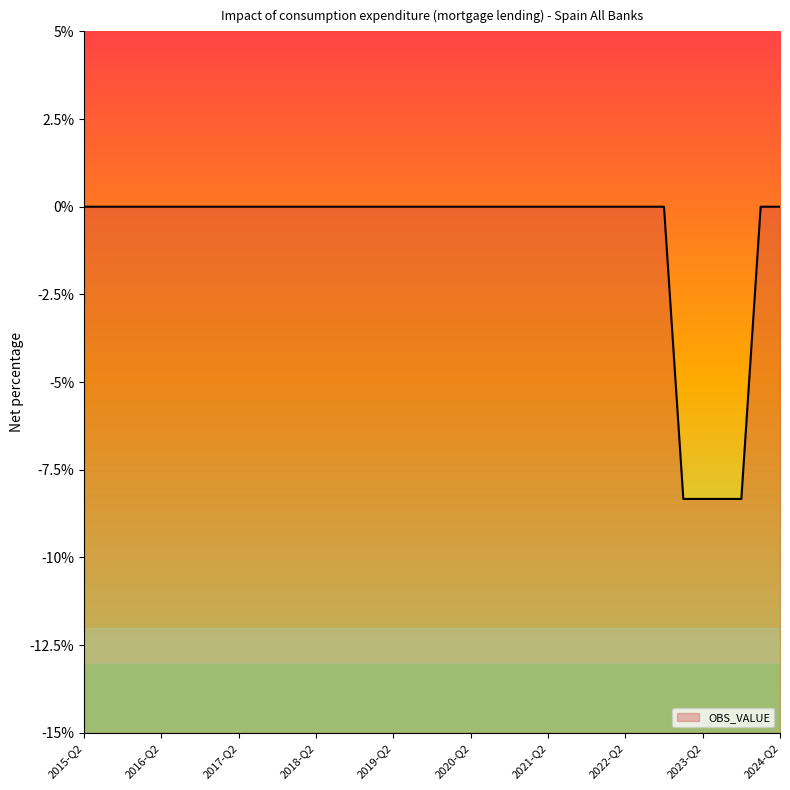

The value at 2017-Q2 is 0.0. True or false?

True